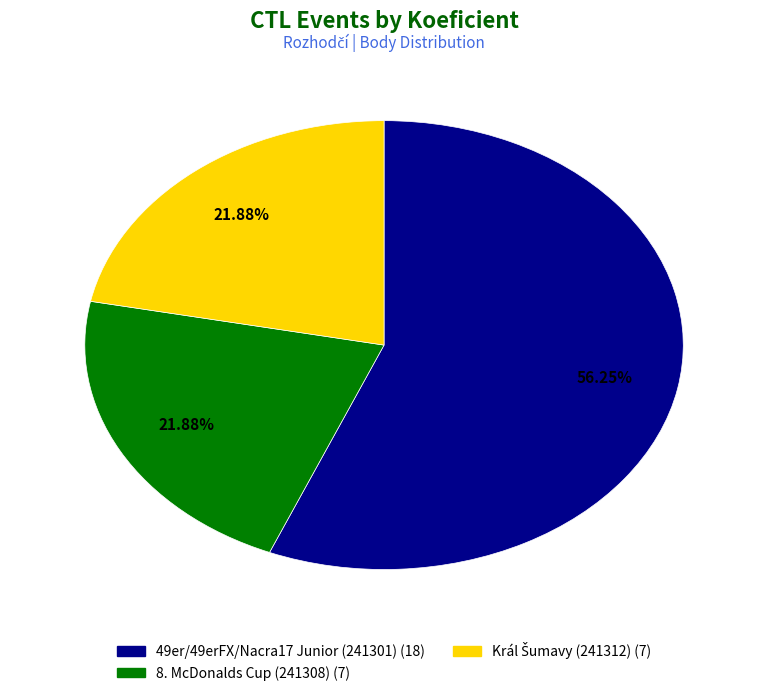

Is there a majority slice in this chart?

Yes